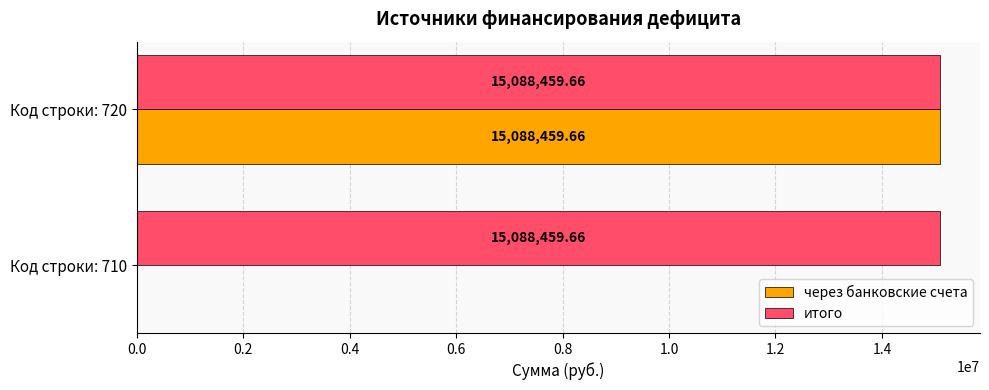

Which series has the largest total across all categories?

итого